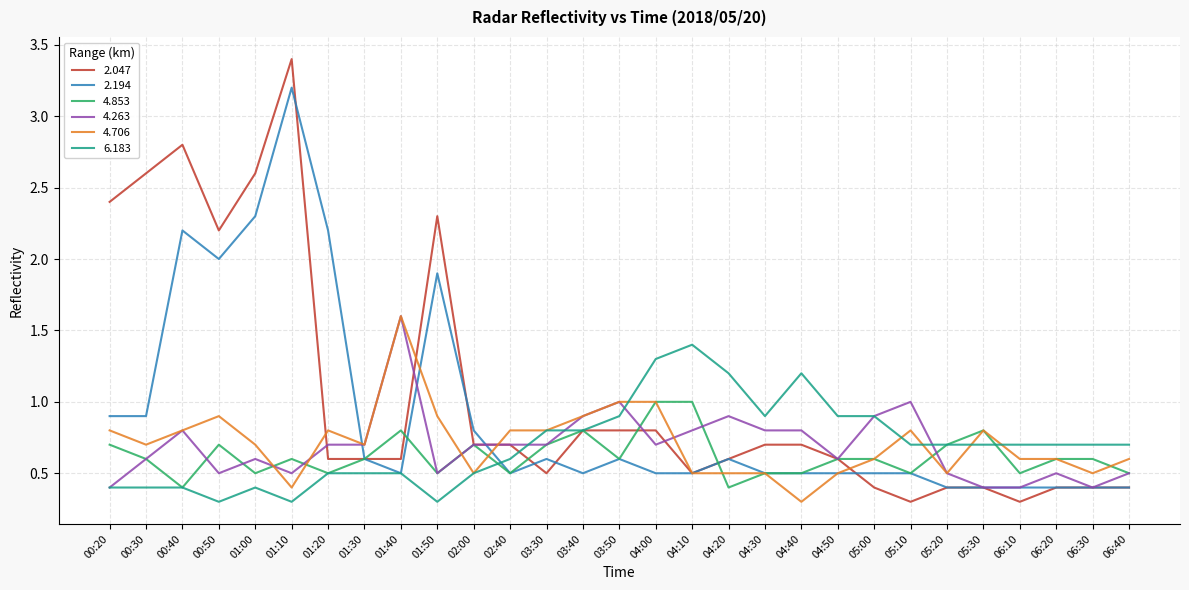

Is it true that 4.706 equals 0.9 at 06:10?

False